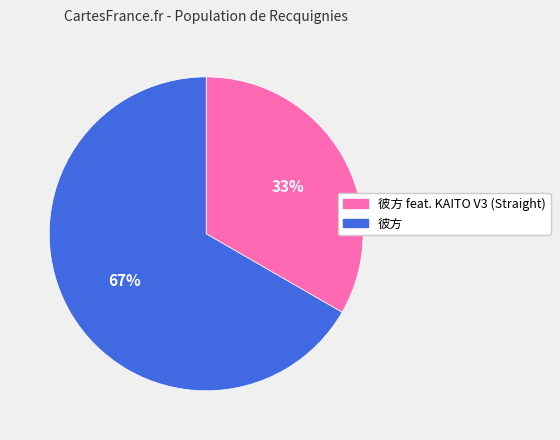

Is there a majority slice in this chart?

Yes